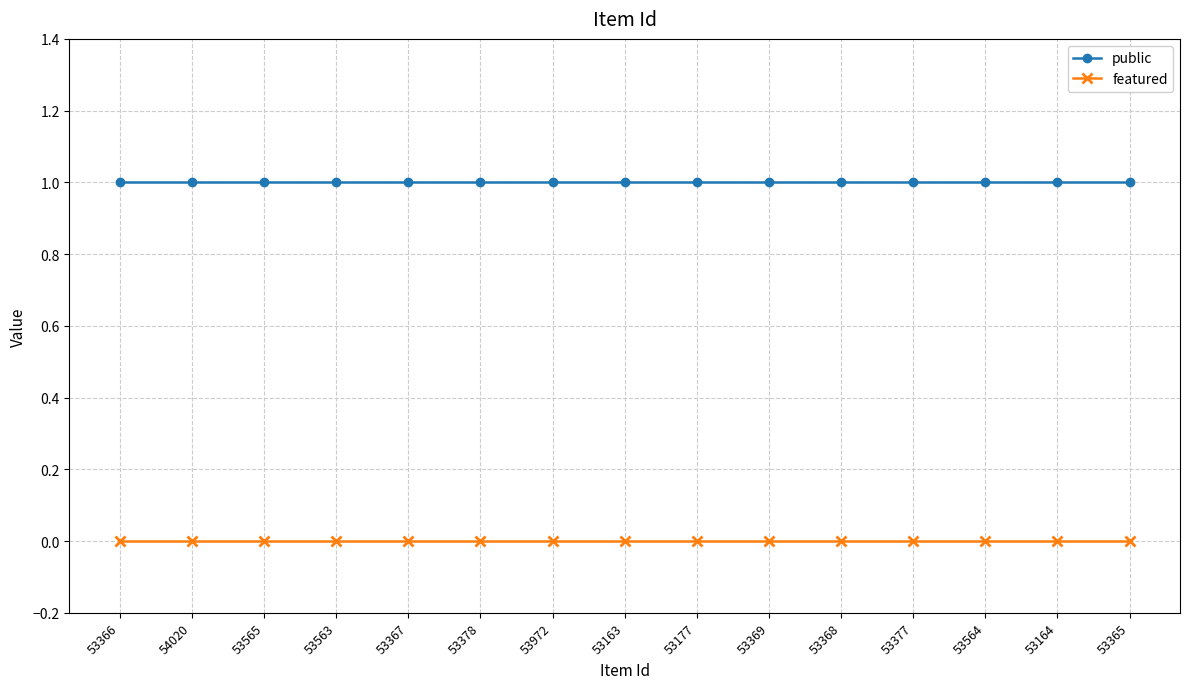

What is the label of the 3rd point from the left?

53565